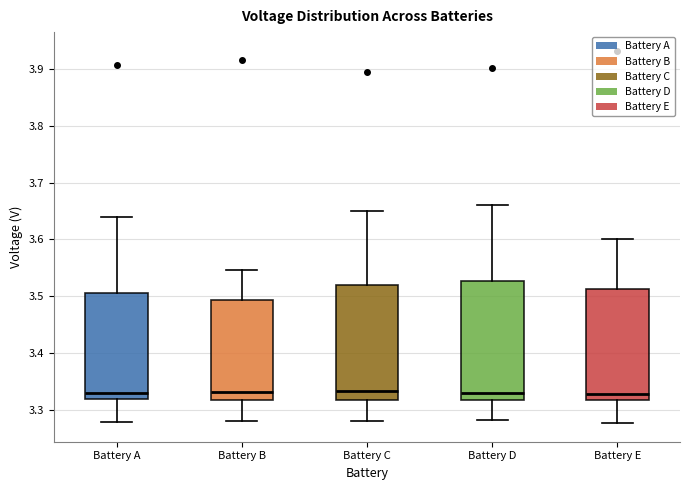

Where does the median line of the box for Battery E sit on the y-axis? The values are not printed on the chart, so give them approximately, as read against the axis.

3.33